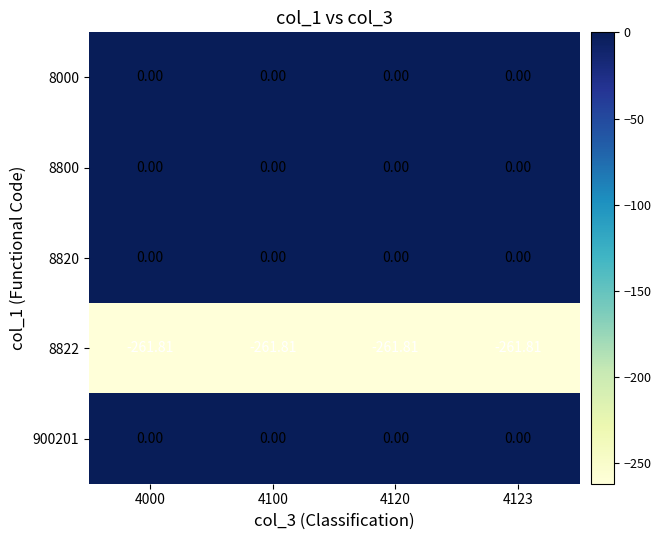

Is the value of 900201 at 4100 greater than the value of 8822 at 4120?

Yes